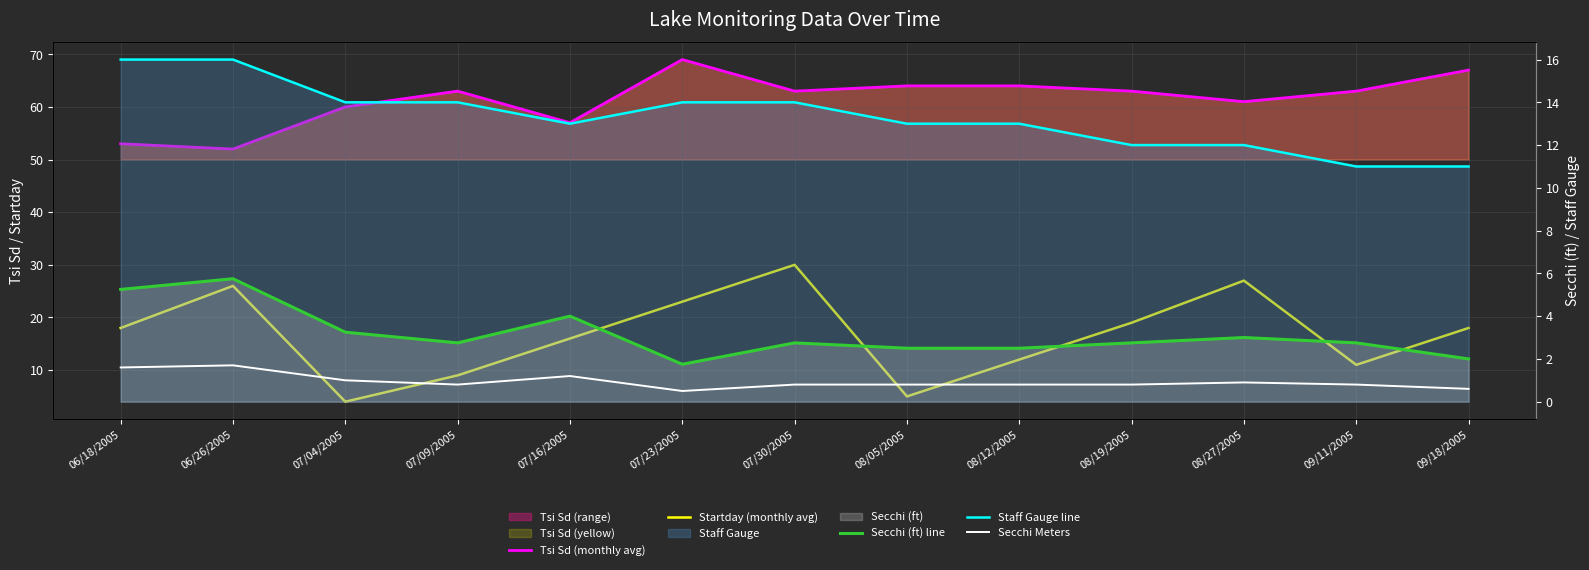

Which category has the highest value across all series?

07/23/2005